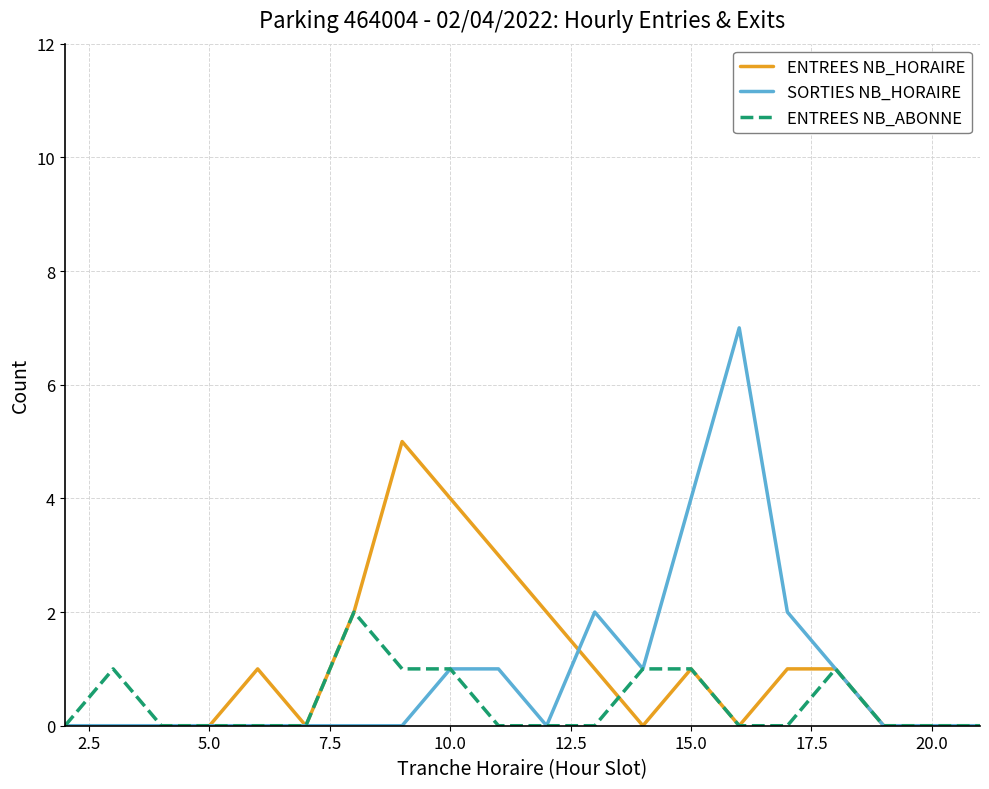

True or false: ENTREES NB_HORAIRE and ENTREES NB_ABONNE cross at least once.

True